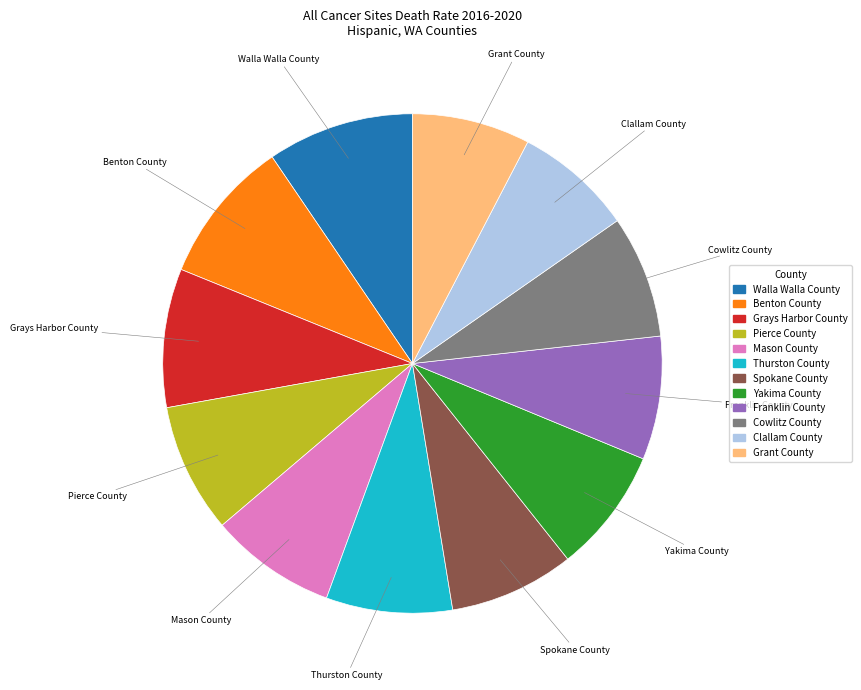

How many segments does this pie chart have?

12